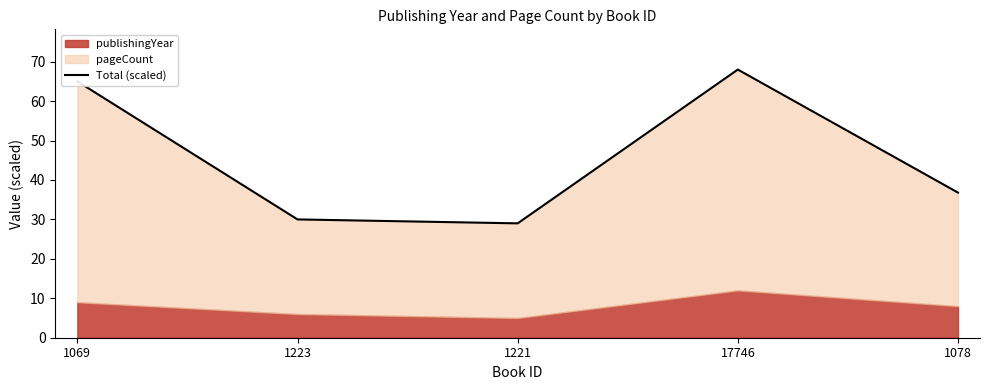

How many interior local peaks (higher than both neighbors) does the data have?

1